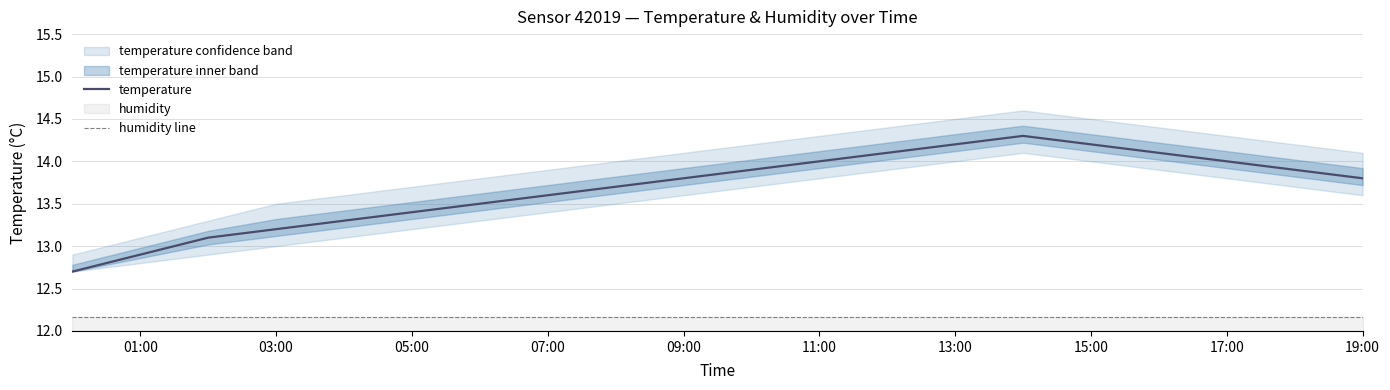

What is the minimum value for temperature?

12.7